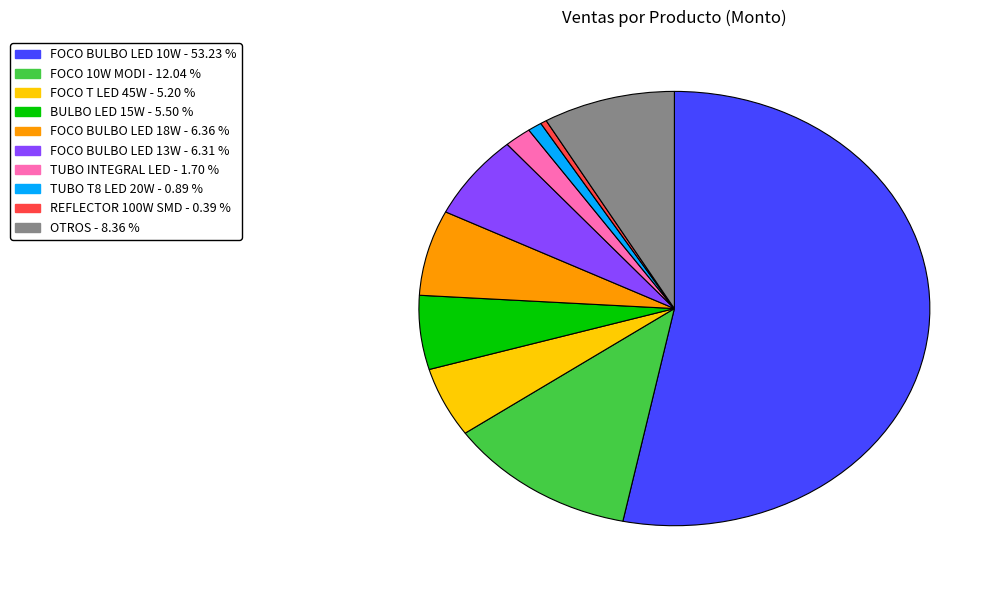

Is there any slice that represents more than half of the pie?

Yes